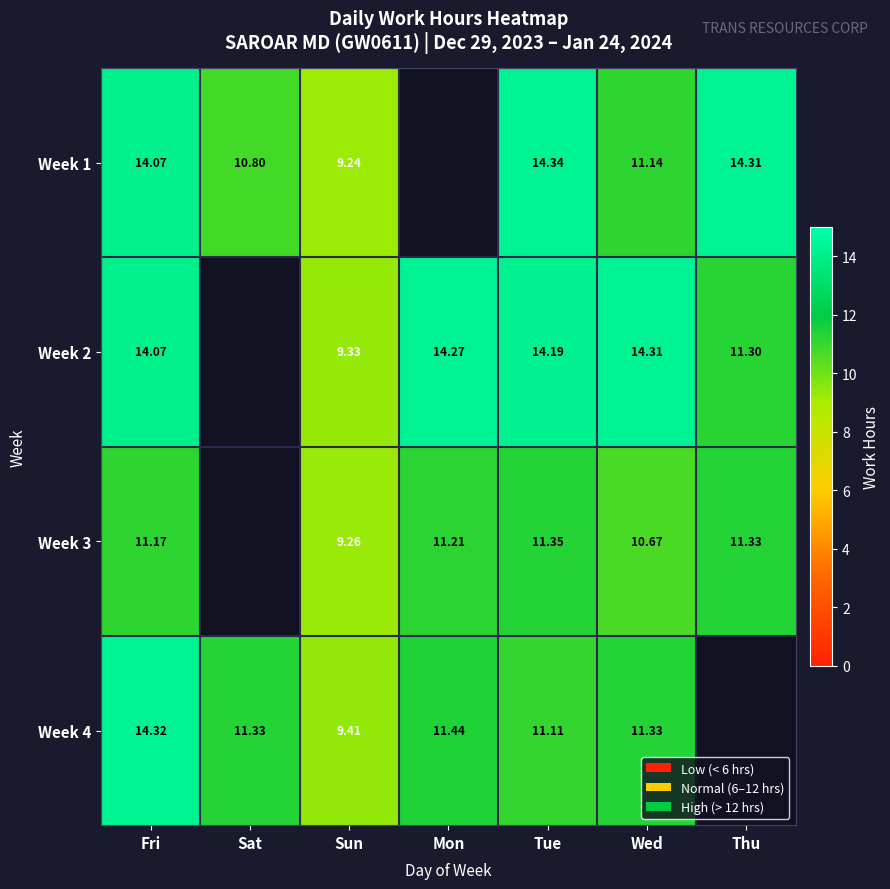

How many categories are shown in the chart?

7